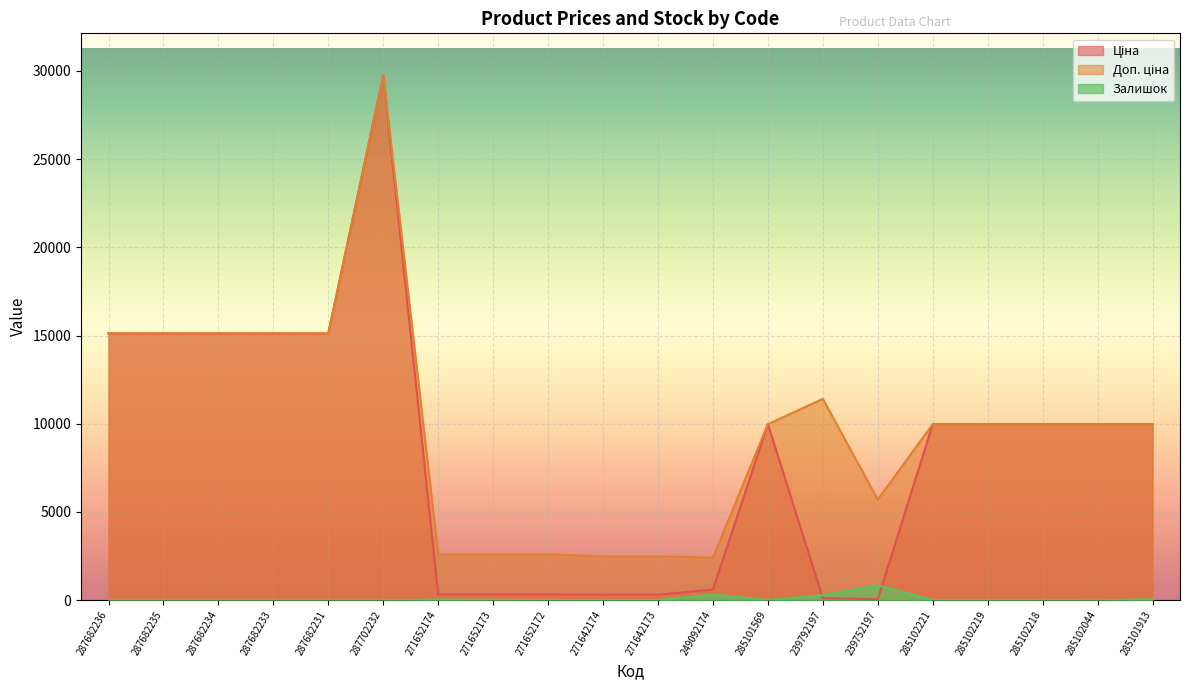

What is the difference between the highest and lowest values at 285102219?

9966.0